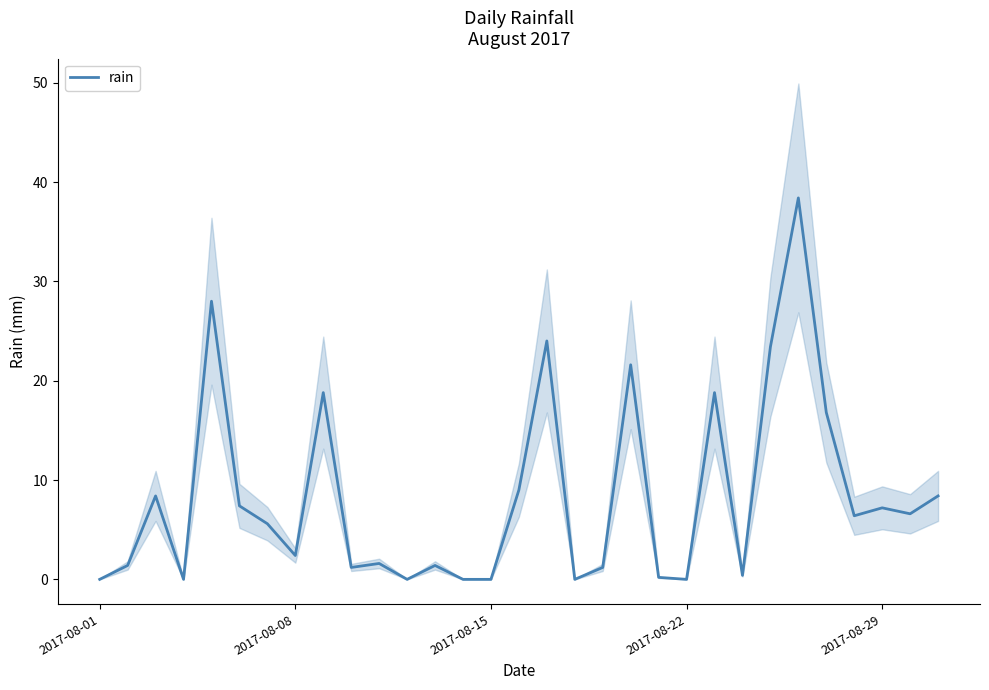

What is the maximum value for rain?

38.4